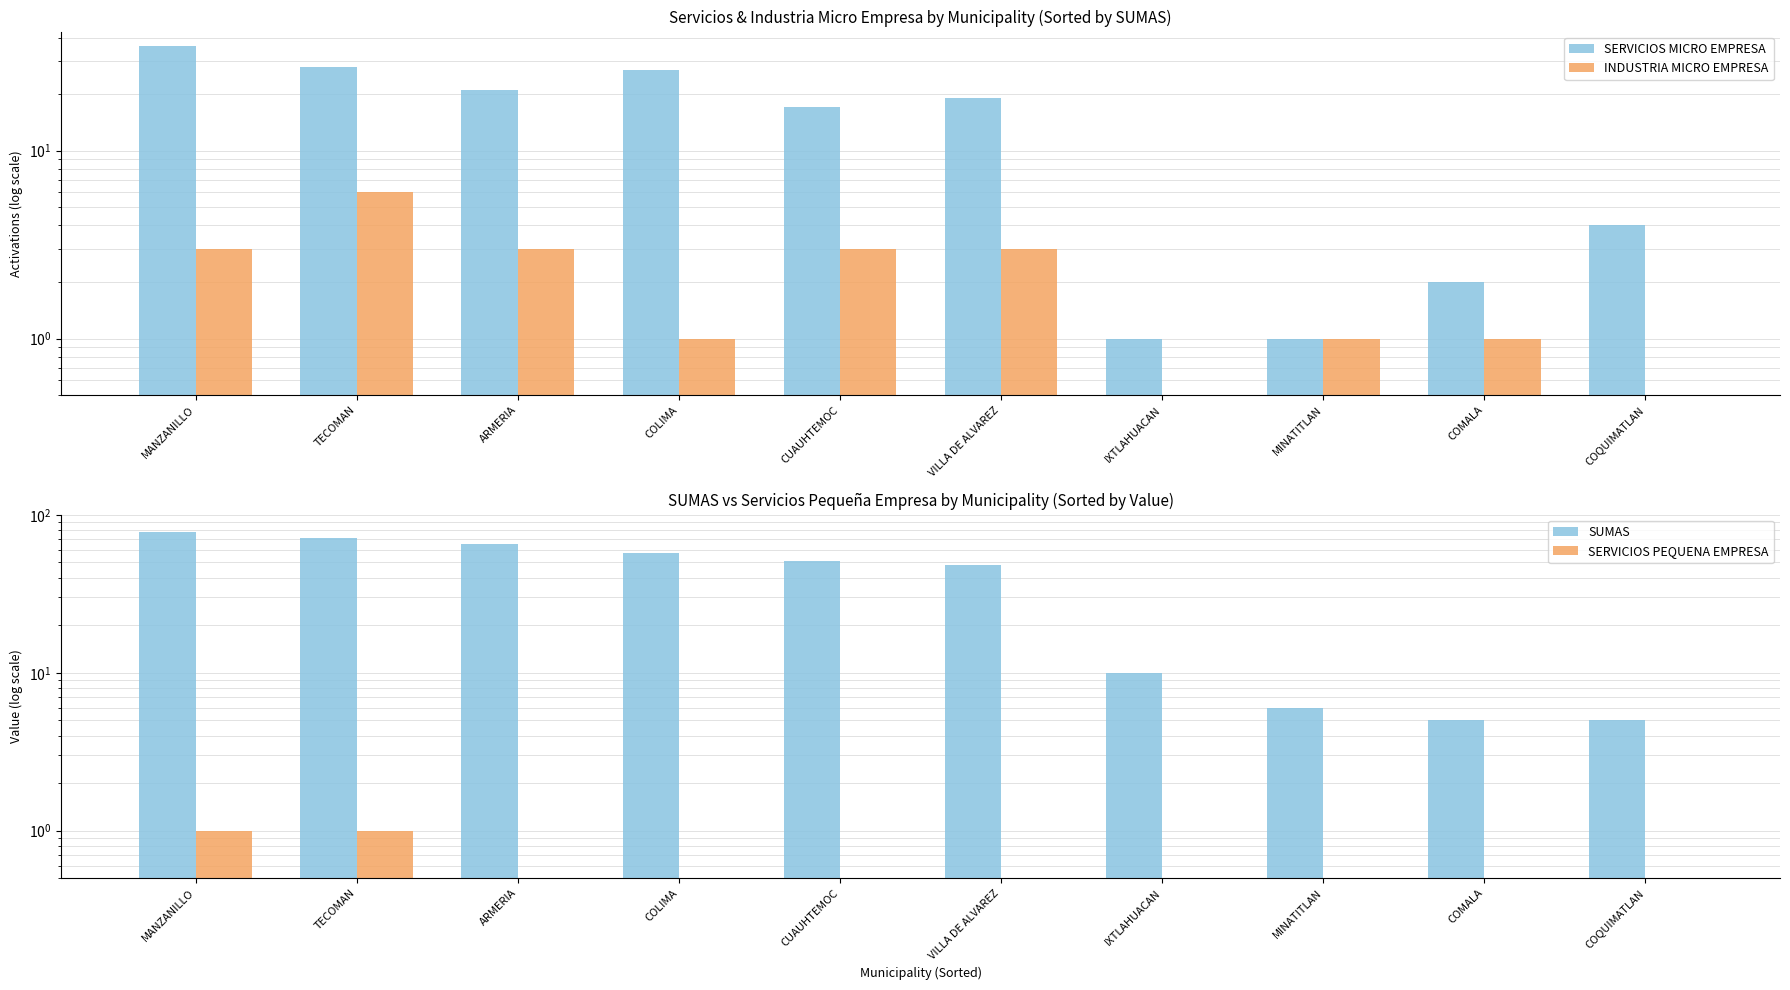

Which label corresponds to the smallest value in the chart?

IXTLAHUACAN